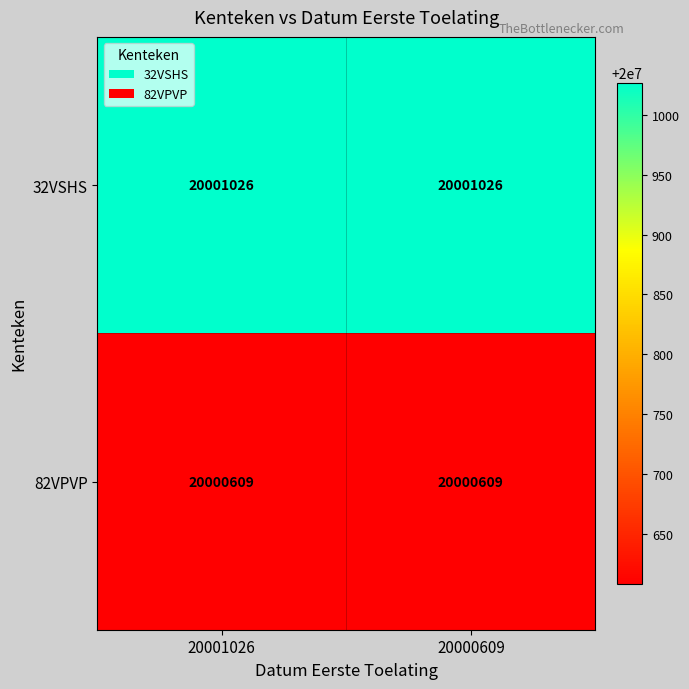

Count the number of data series in this chart.

2